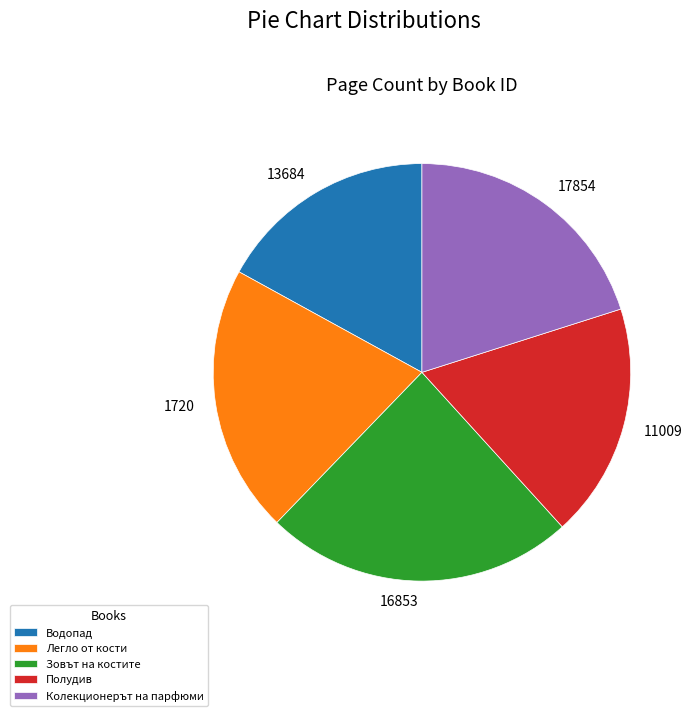

Does any single category account for the majority?

No